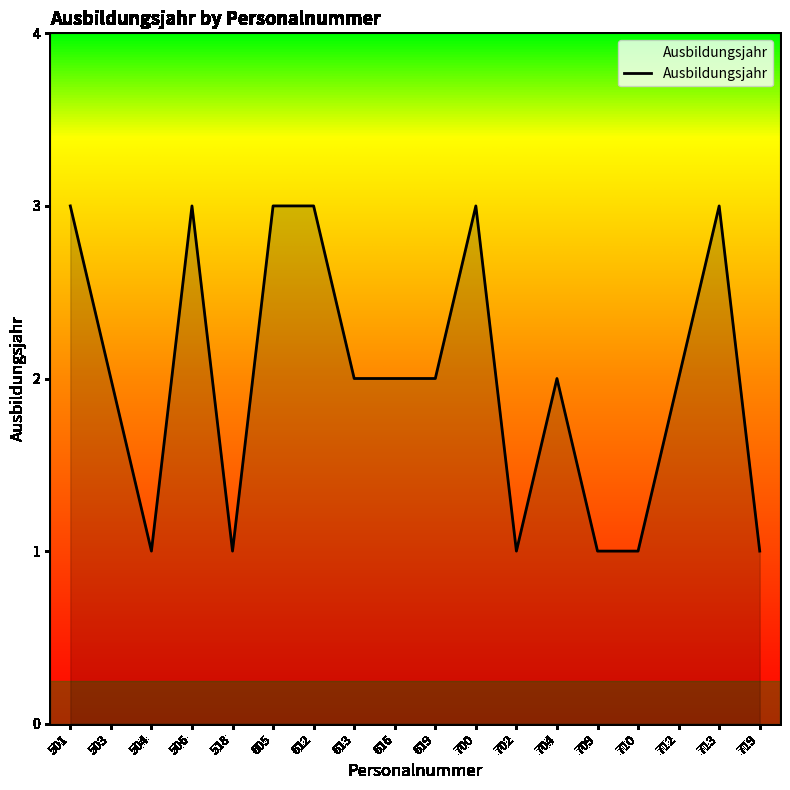

What is the sum of the values at 613 and 713?

5